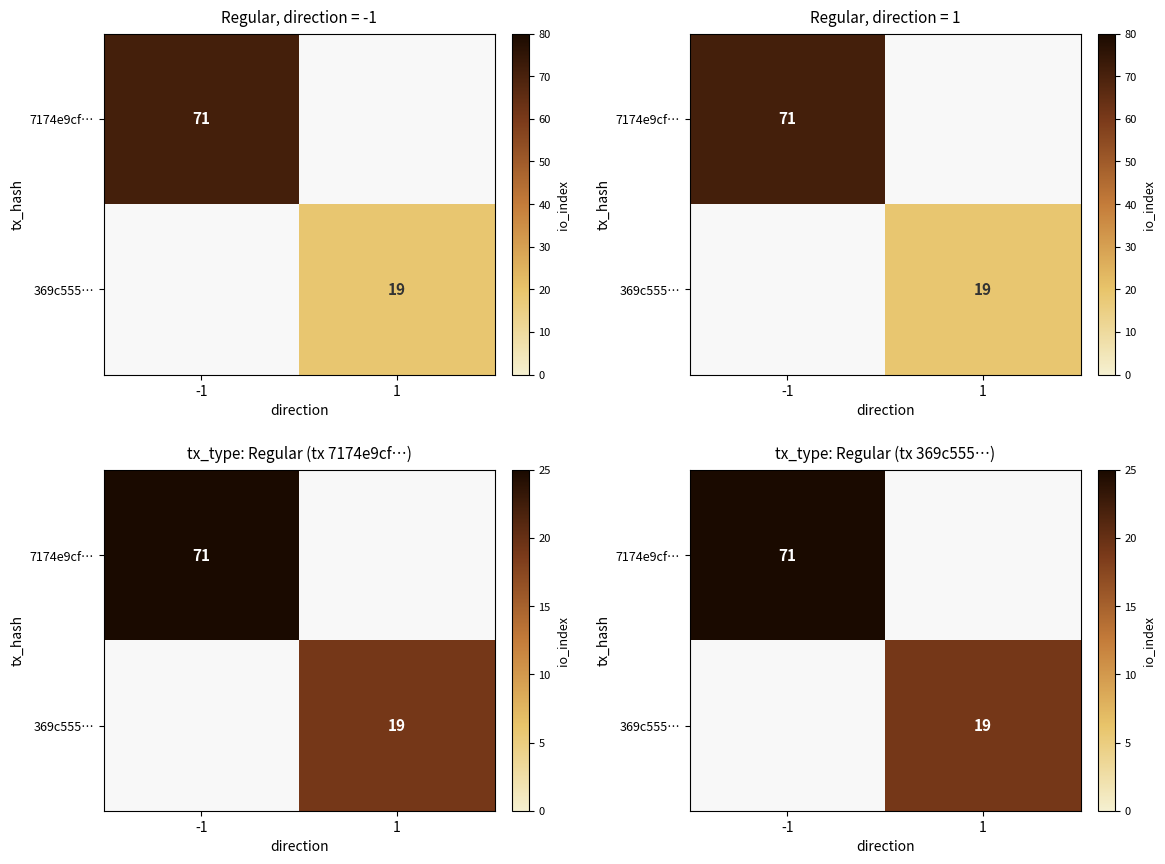

At which category does the chart reach its minimum across all series?

1